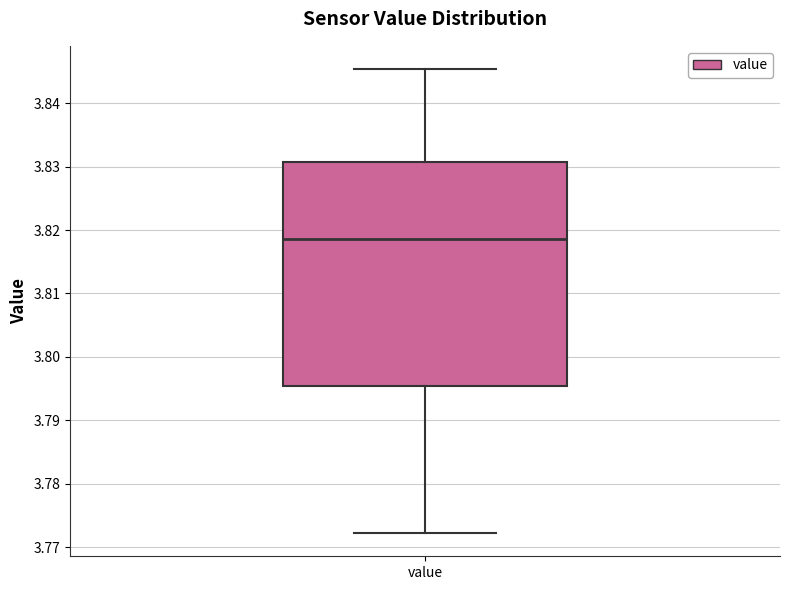

Read this box plot against the y-axis: the position of the median line, the range covered by the box, and the ends of both whiskers. The values are not printed on the chart, so give them approximately, as read against the axis.

median 3.819, box 3.795 to 3.831, whiskers 3.772 to 3.845